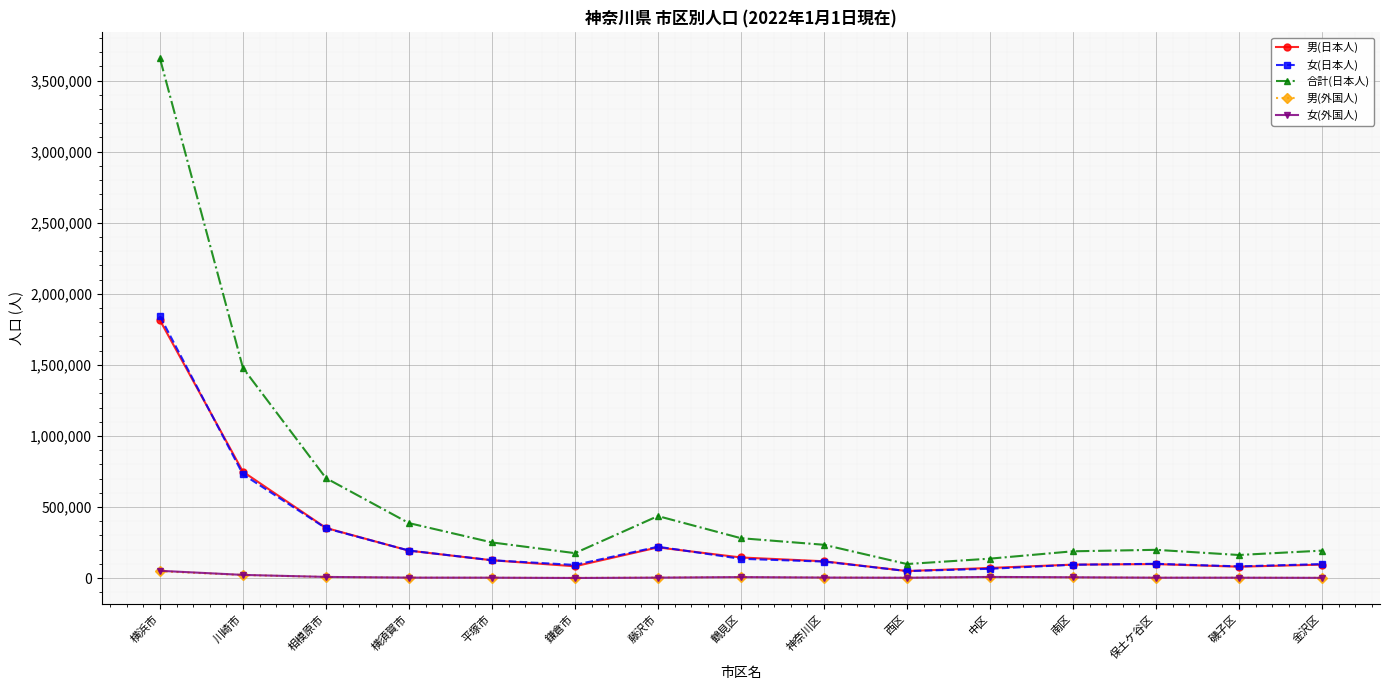

The 合計(日本人) series shows 3656564 at 横浜市. True or false?

True